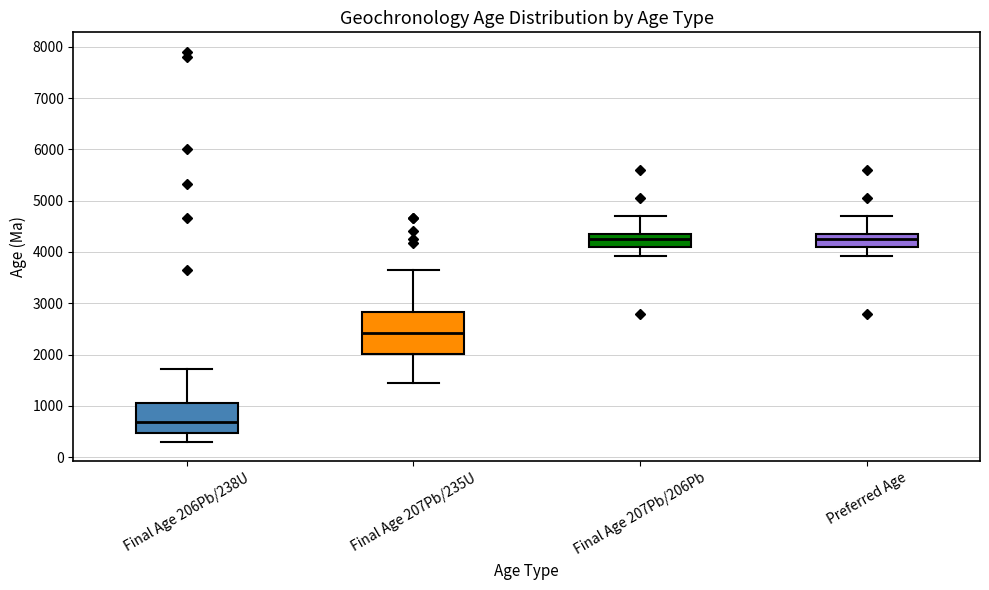

Reading left to right, transcribe this box plot: for each box, give where its median line is, the range the box spans, and where its two whiskers end, as read against the y-axis. The values are not printed on the chart, so give them approximately, as read against the axis.

Final Age 206Pb/238U: median 700, box 500 to 1100, whiskers 300 to 1700
Final Age 207Pb/235U: median 2400, box 2000 to 2800, whiskers 1500 to 3600
Final Age 207Pb/206Pb: median 4300 (just below the box's upper edge), box 4100 to 4300, whiskers 3900 to 4700
Preferred Age: median 4300 (just below the box's upper edge), box 4100 to 4300, whiskers 3900 to 4700